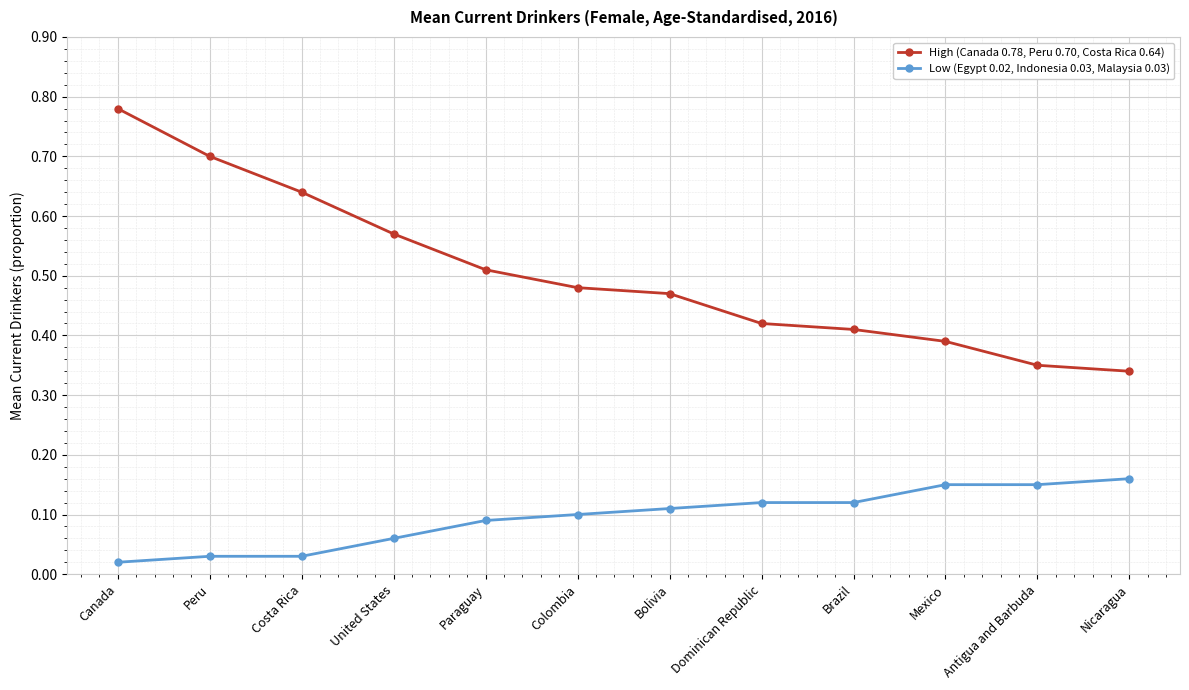

Rank the series at Costa Rica from lowest to highest value.

Low (Egypt 0.02, Indonesia 0.03, Malaysia 0.03), High (Canada 0.78, Peru 0.70, Costa Rica 0.64)